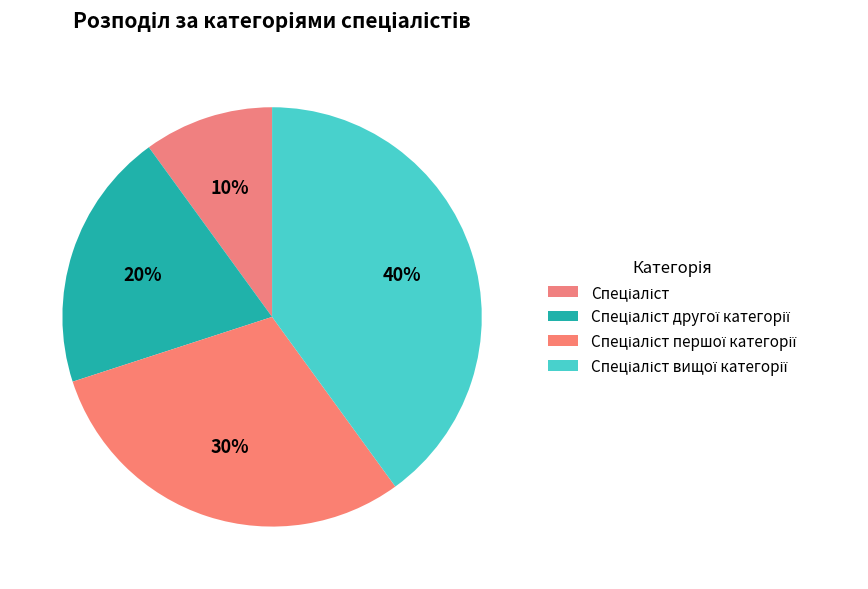

How many segments does this pie chart have?

4